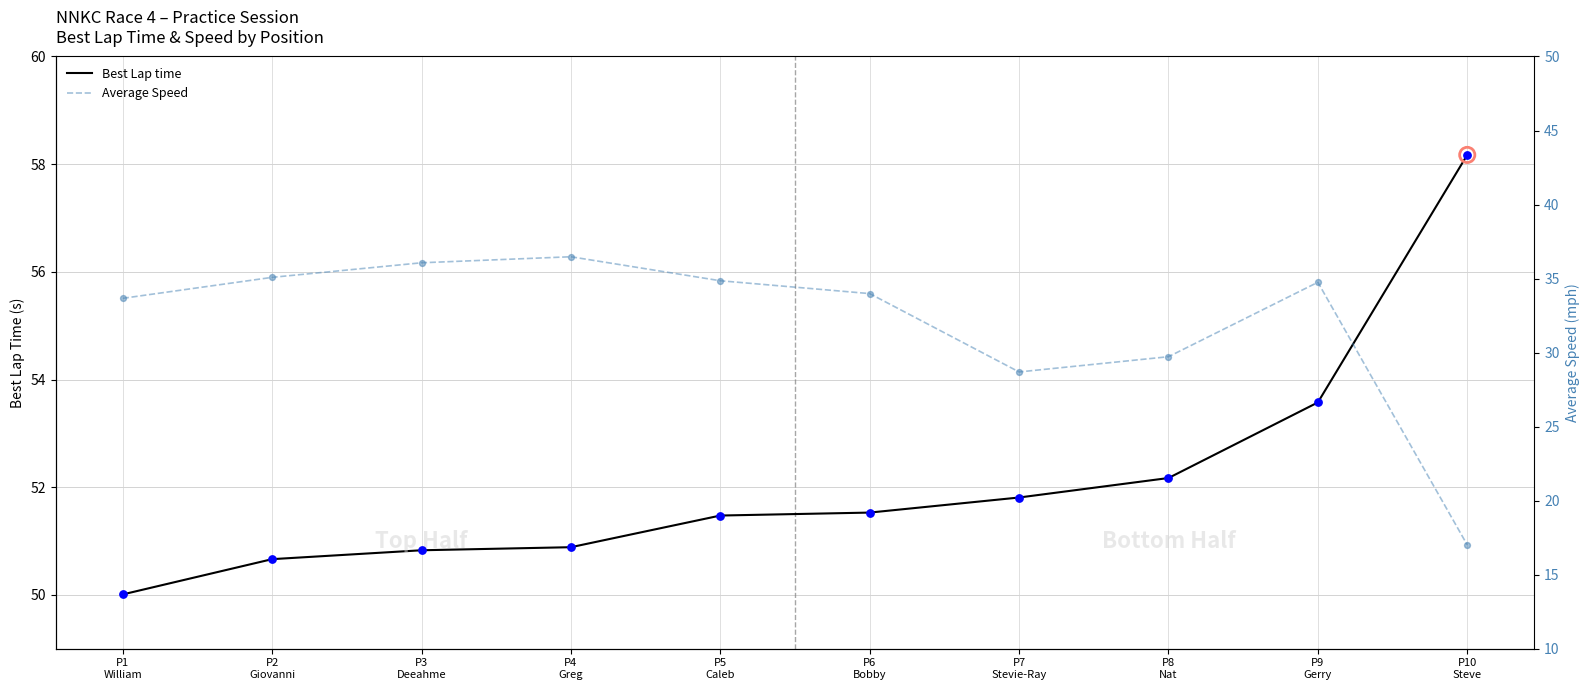

Which series contains the lowest Y value?

Average Speed